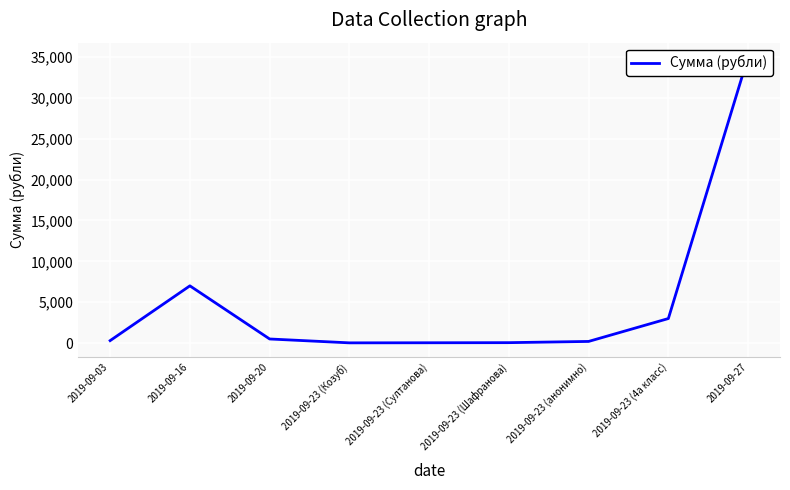

How many values exceed 300?

4